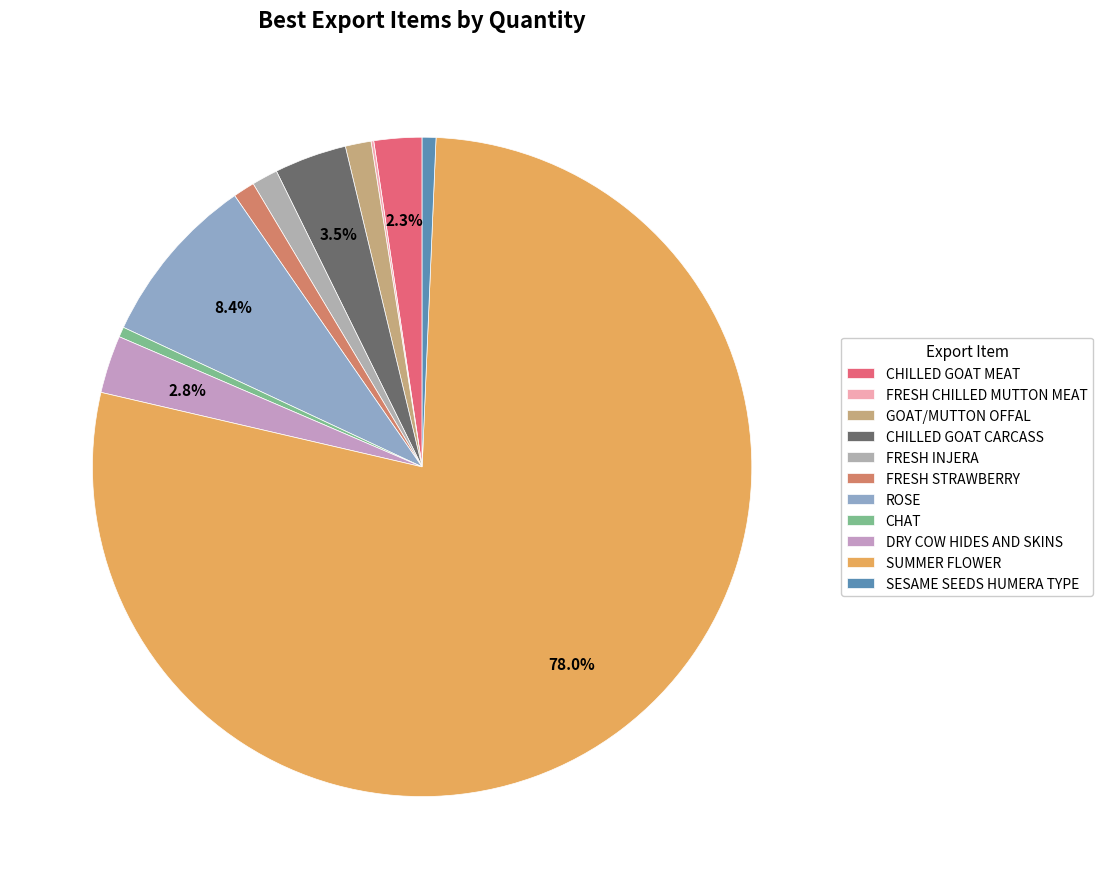

What portion of the pie excludes SESAME SEEDS HUMERA TYPE?

99.3%